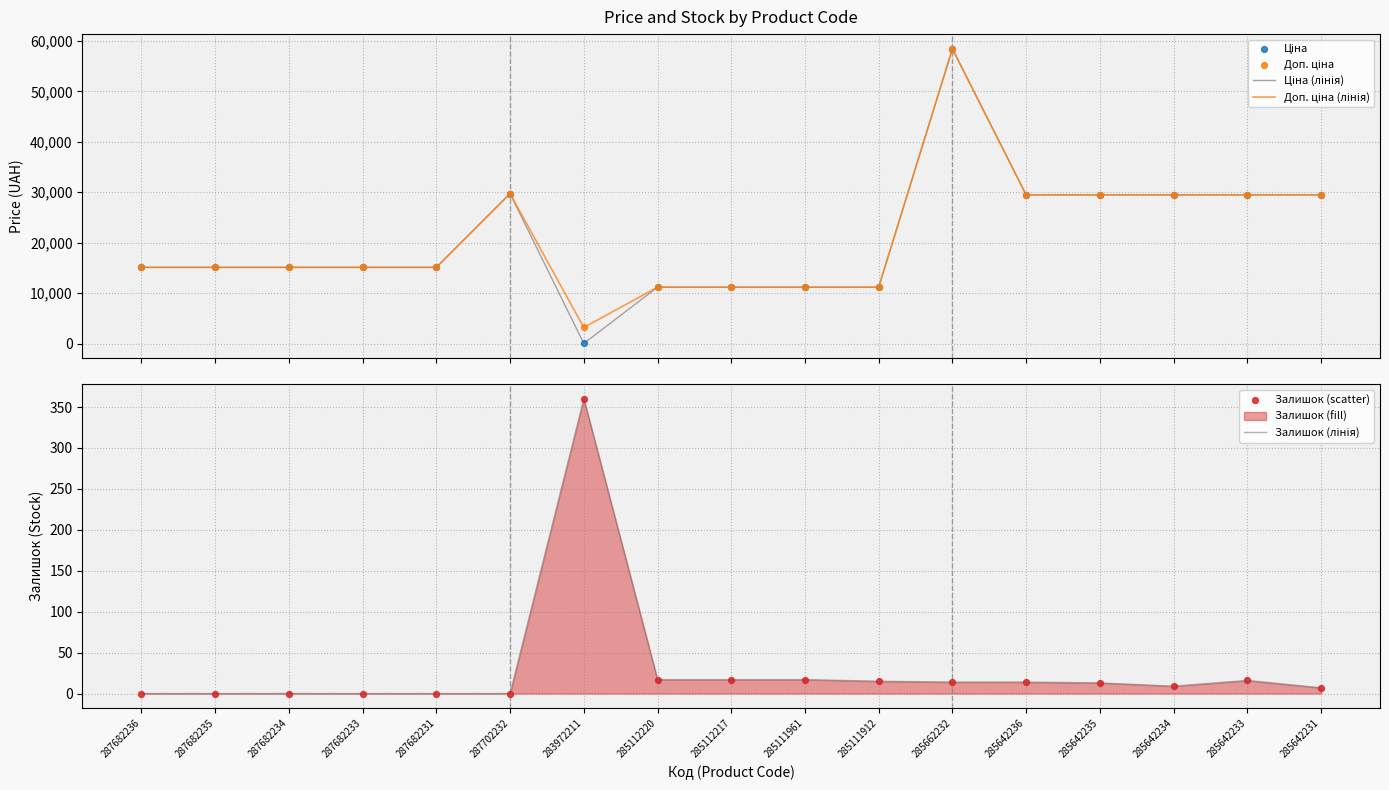

Which series has the largest total across all categories?

Доп. ціна (лінія)